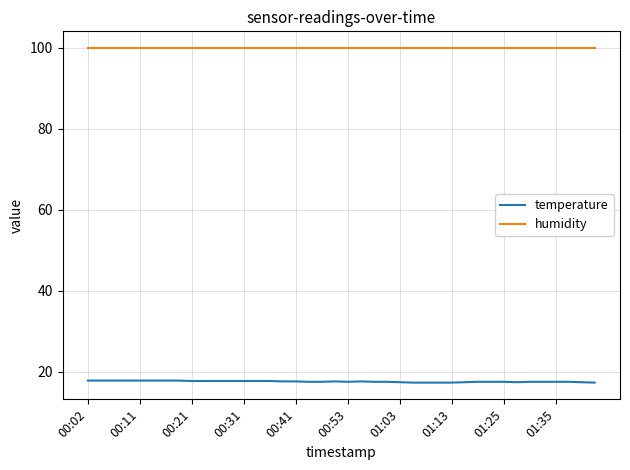

Rank the series by their maximum value, from highest to lowest.

humidity, temperature